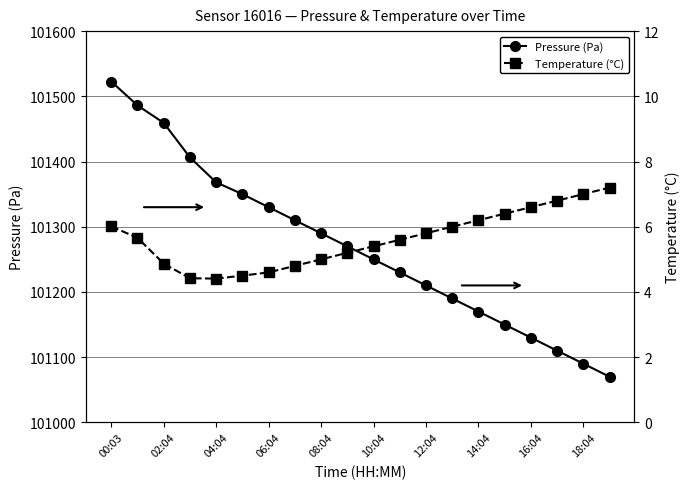

Which series has the largest range (max minus min)?

Pressure (Pa)